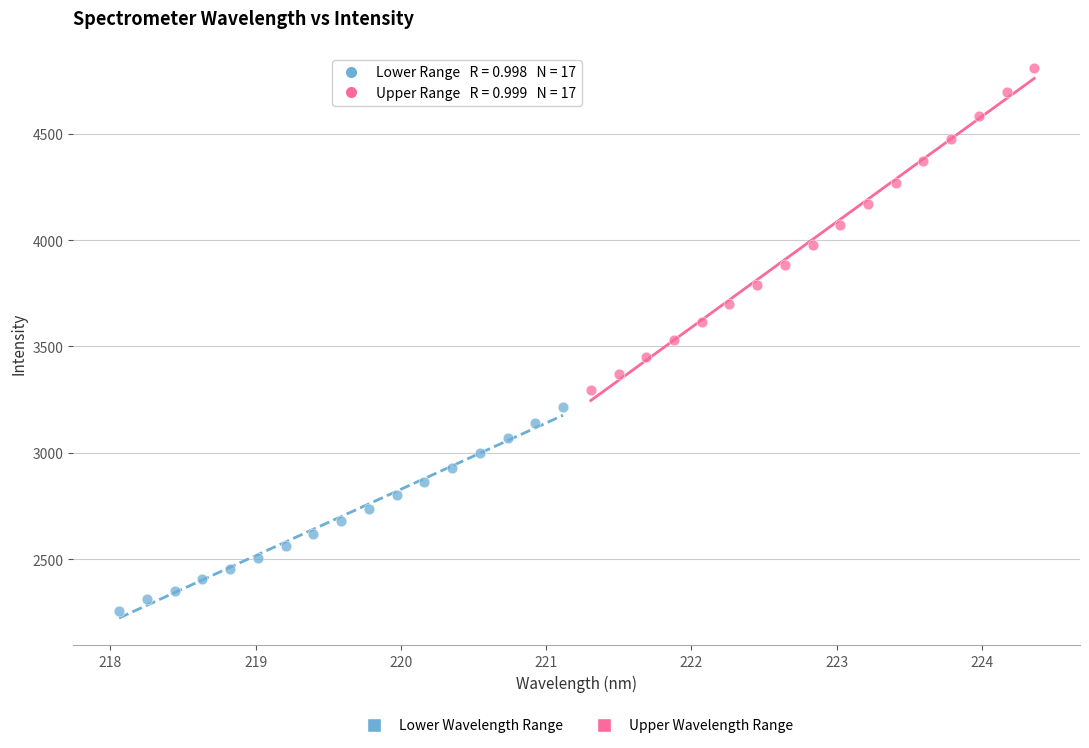

Which series has the widest spread of Y values?

Upper Wavelength Range